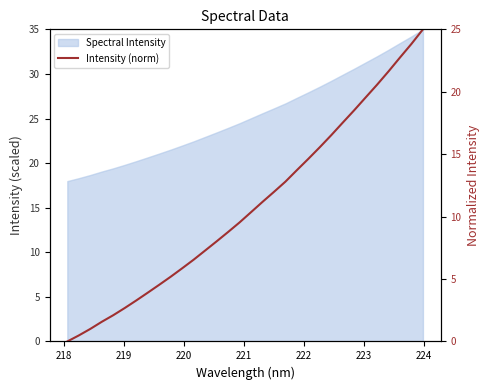

Reading left to right, transcribe all the data shown in this chart.

0.0	0.5	1.0	1.6	2.1	2.7	3.3	3.9	4.5	5.2	5.9	6.5	7.3	8.0	8.8	9.5	10.4	11.2	12.0	12.8	13.7	14.6	15.6	16.5	17.5	18.5	19.5	20.6	21.6	22.7	23.8	25.0